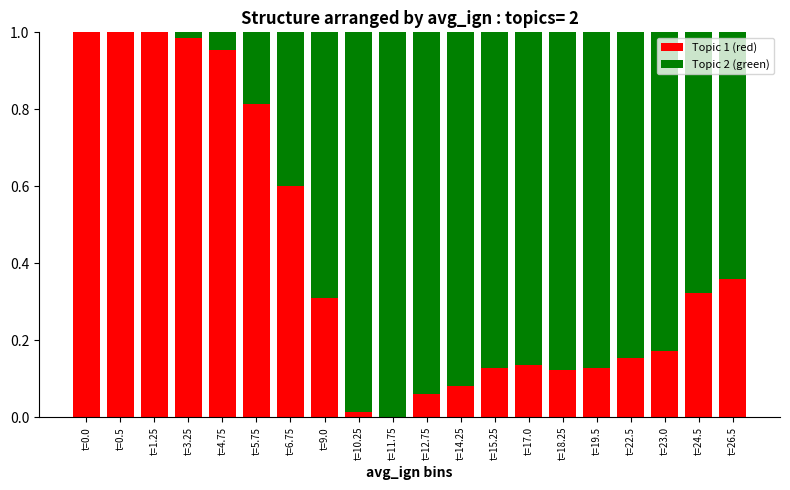

What are all the series names shown in the legend?

Topic 1 (red), Topic 2 (green)